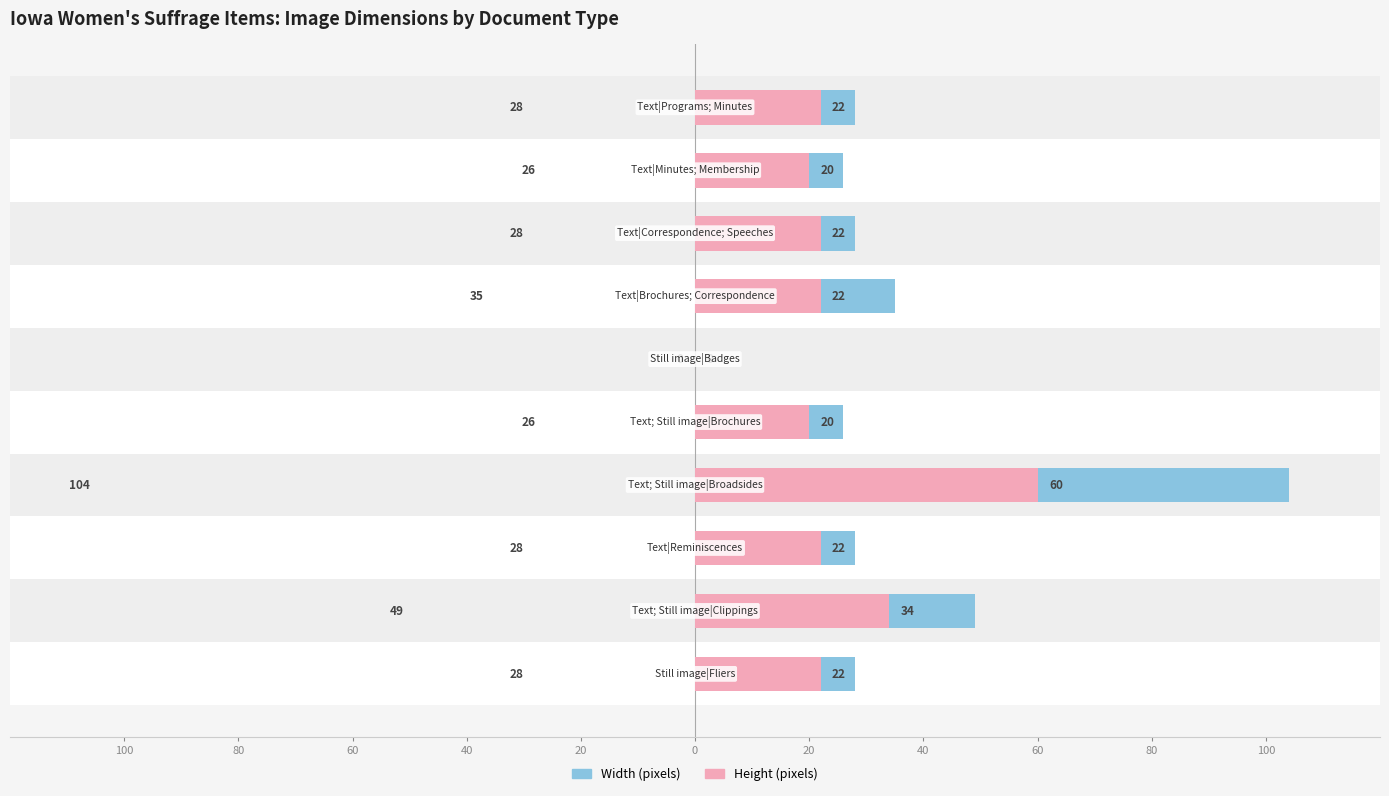

What is the greatest value displayed?

104